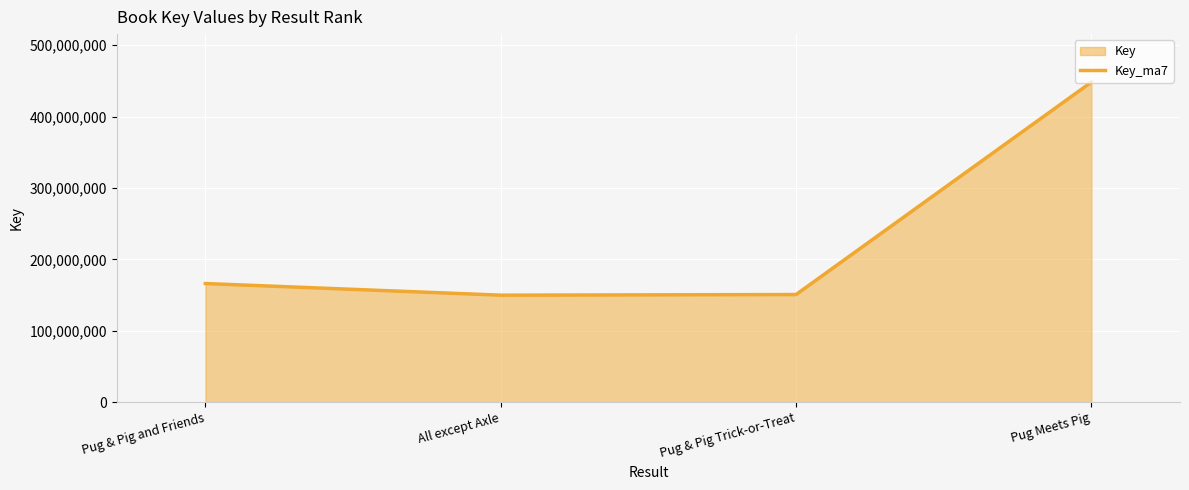

Is it true that the value at Pug & Pig and Friends is 103064970?

False